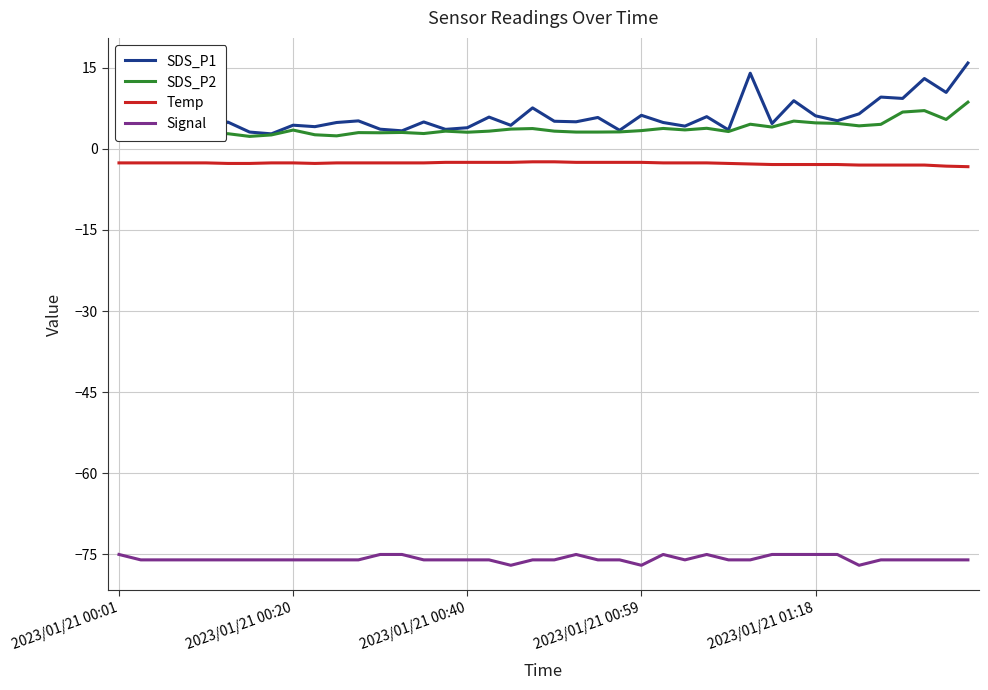

True or false: Temp and Signal cross at least once.

False